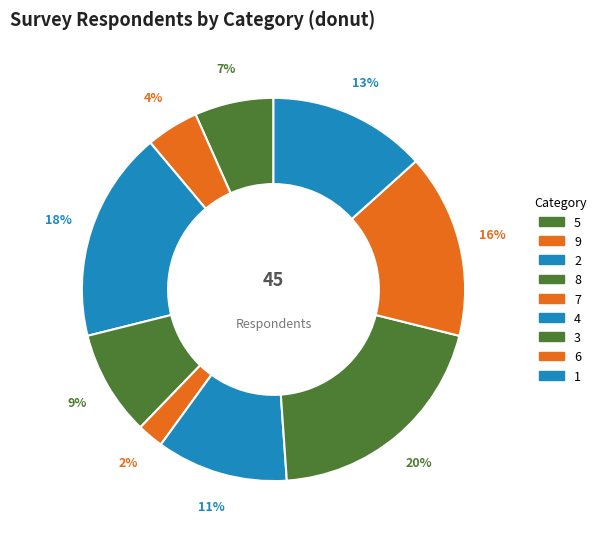

What is the ratio of the value at 4 to the value at 5?

0.7